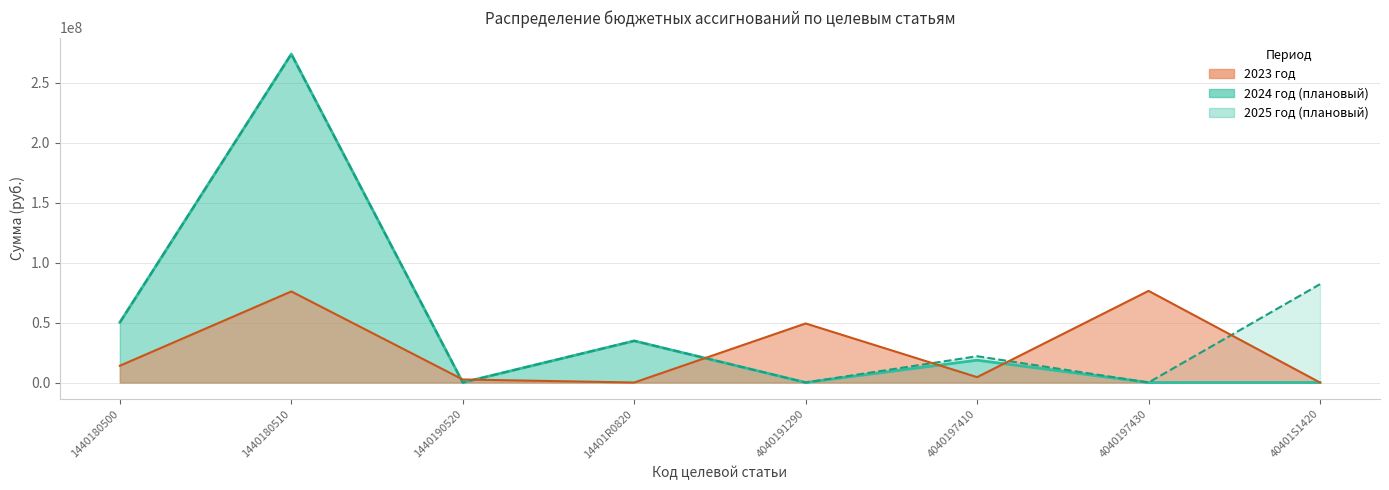

At 1440180510, list the series in order from largest to smallest.

2024 год, 2025 год, 2023 год